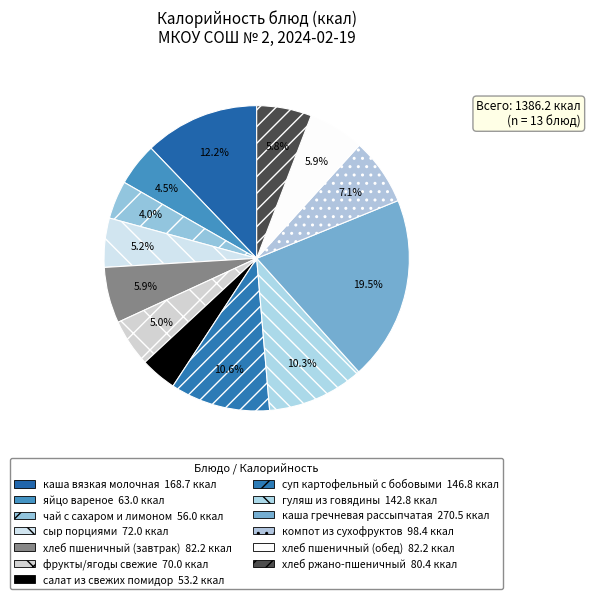

To the nearest percent, what portion does фрукты/ягоды свежие represent?

5%